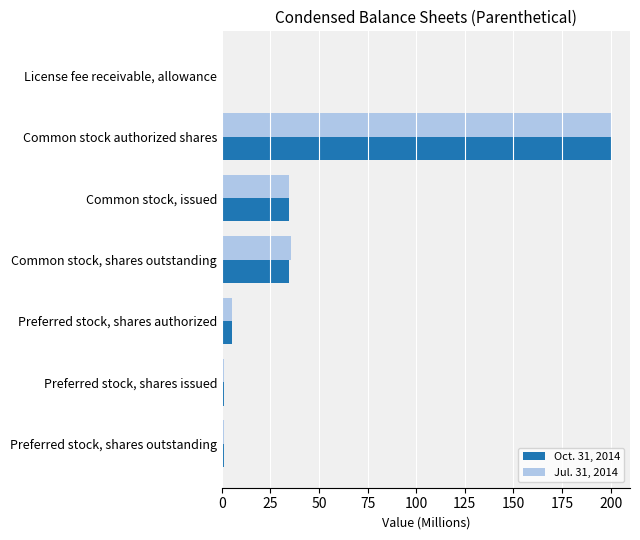

What are all the series names shown in the legend?

Oct. 31, 2014, Jul. 31, 2014